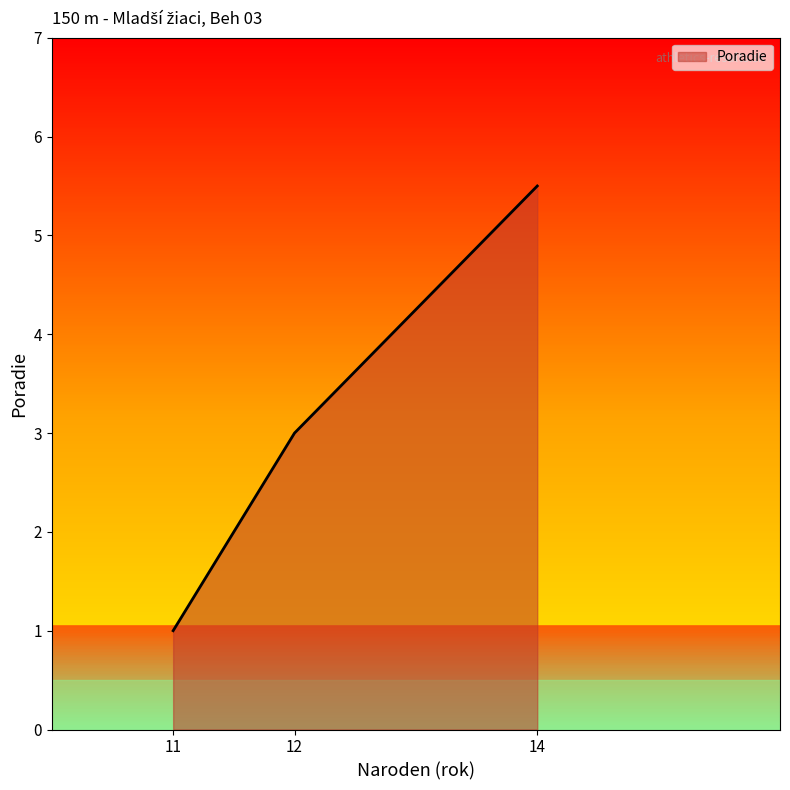

Which has a higher value, 14 or 12?

14